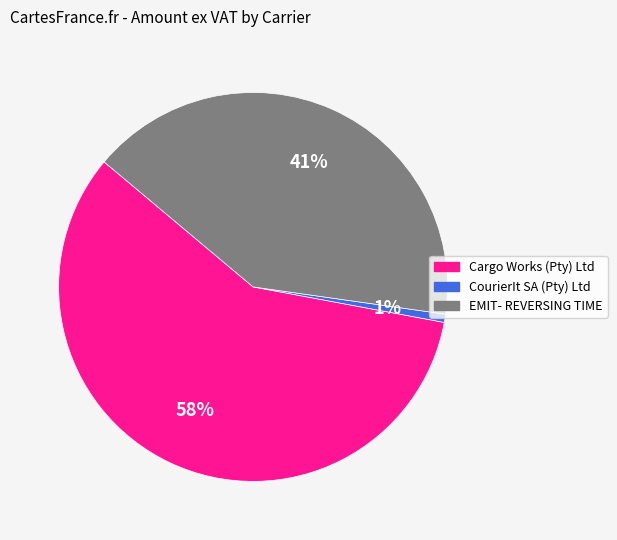

Which has a higher value, CourierIt SA (Pty) Ltd or Cargo Works (Pty) Ltd?

Cargo Works (Pty) Ltd